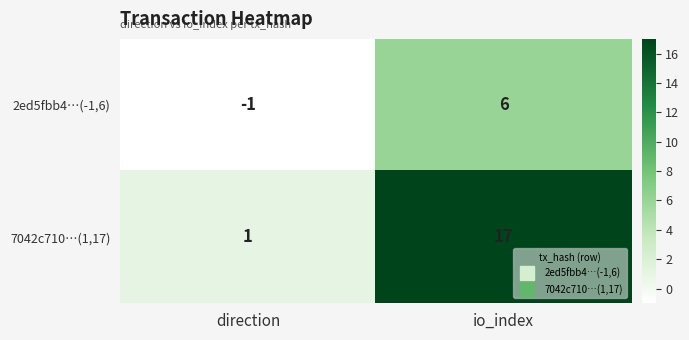

At which category does the chart reach its minimum across all series?

direction